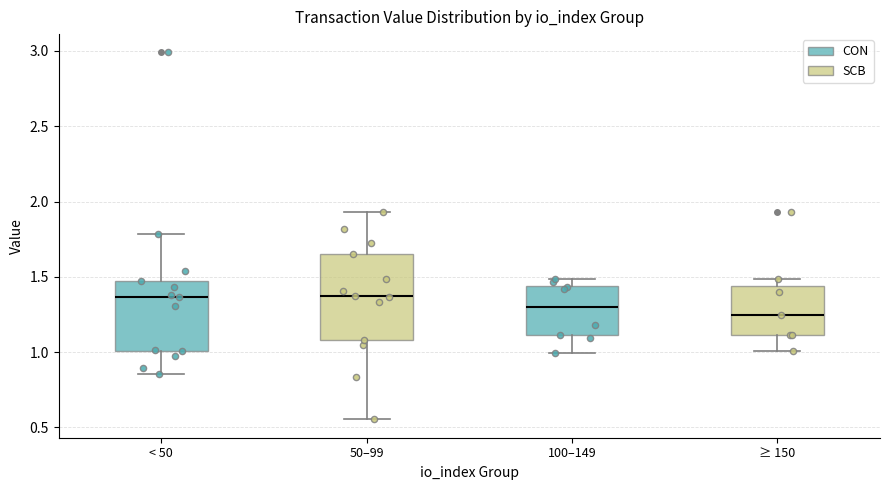

Reading left to right, read every box against the y-axis: the position of its median line, the range the box covers, and the ends of its whiskers. The values are not printed on the chart, so give them approximately, as read against the axis.

< 50: median 1.35, box 1.00 to 1.45, whiskers 0.85 to 1.80
50–99: median 1.35, box 1.10 to 1.65, whiskers 0.55 to 1.95
100–149: median 1.30, box 1.10 to 1.45, whiskers 1.00 to 1.50
≥ 150: median 1.25, box 1.10 to 1.45, whiskers 1.00 to 1.50